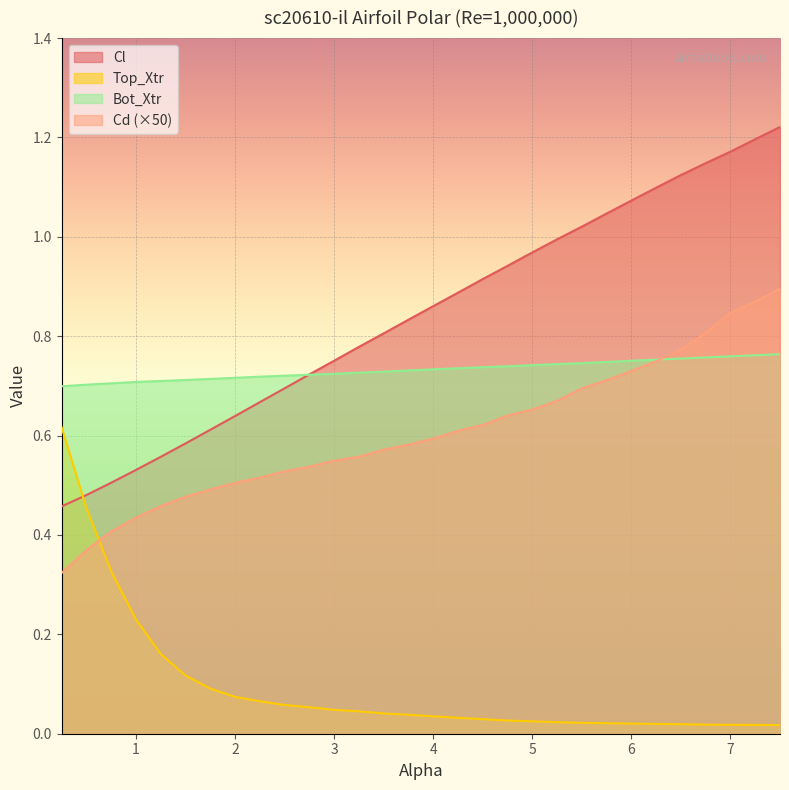

List the series in order of their peak value, lowest first.

Top_Xtr, Bot_Xtr, Cd (×50), Cl